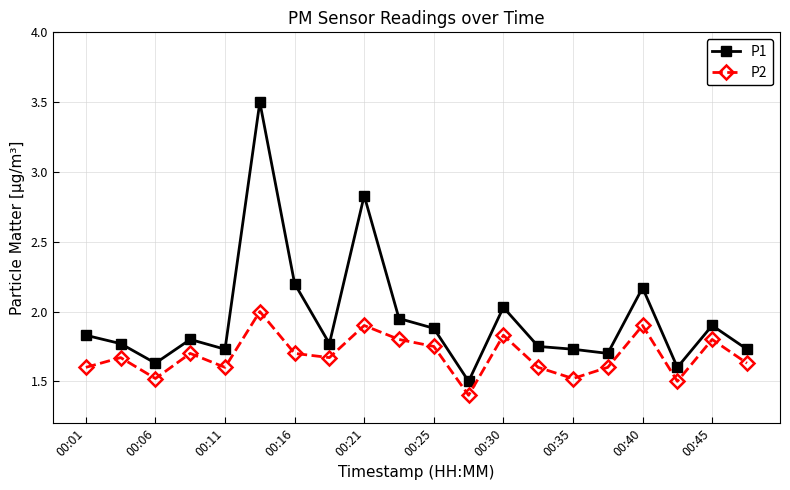

Rank the series by their maximum value, from highest to lowest.

P1, P2